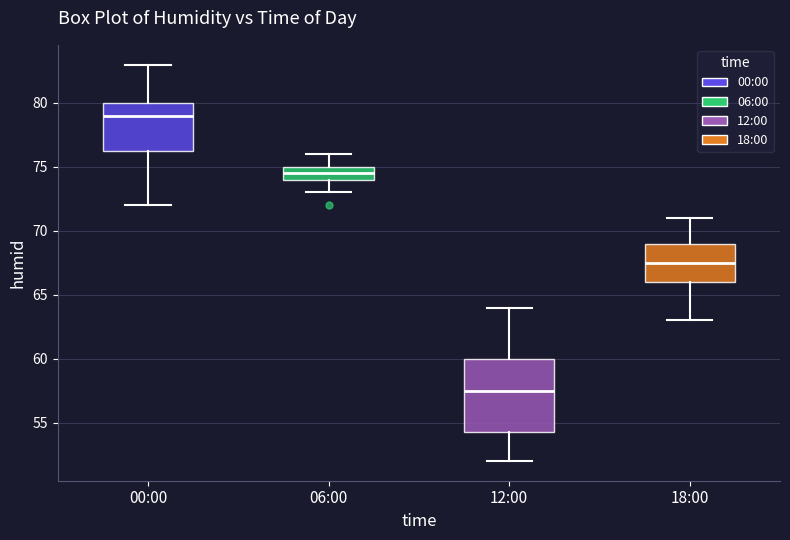

Which box is the tallest, from its lower edge to its upper edge?

12:00